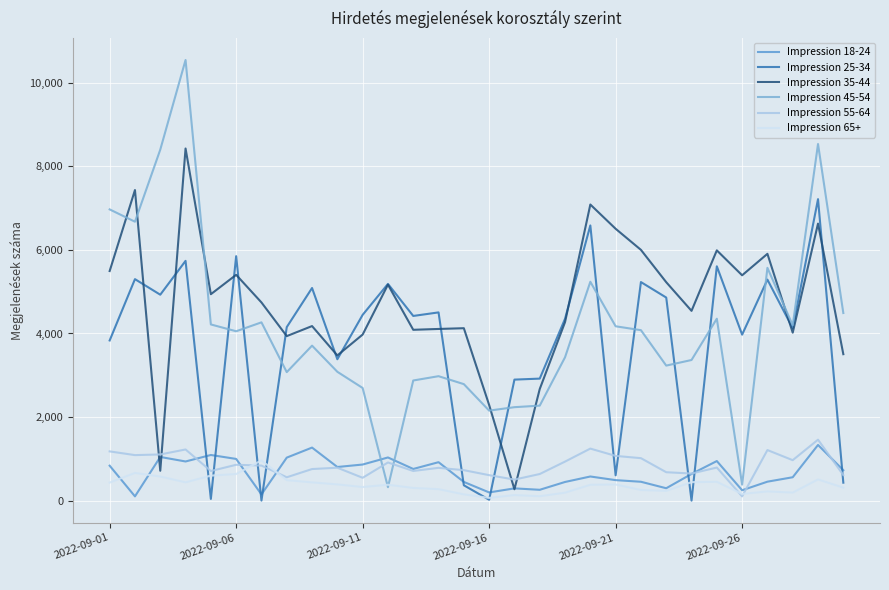

How many lines are shown in the chart?

6